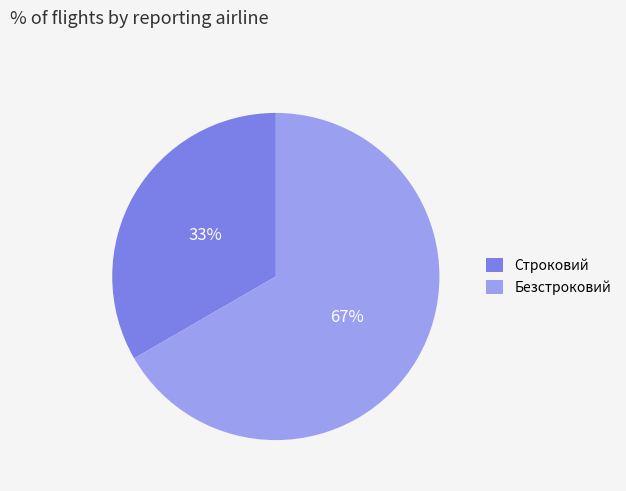

Between Строковий and Безстроковий, which is larger?

Безстроковий